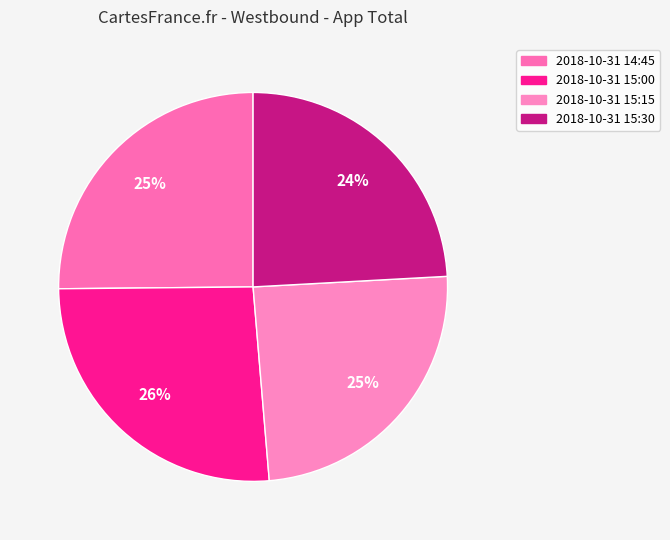

True or false: 2018-10-31 15:00 accounts for 34% of the total.

False